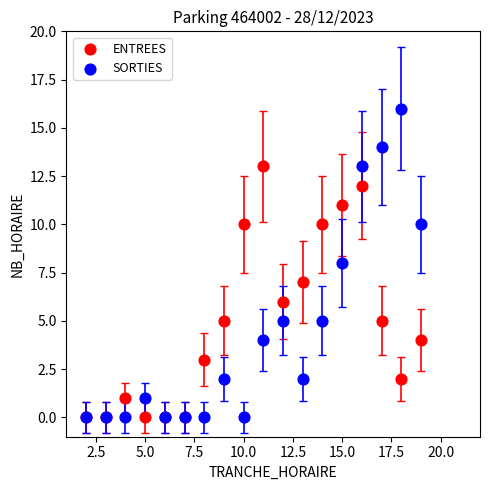

What are all the series names shown in the legend?

ENTREES, SORTIES